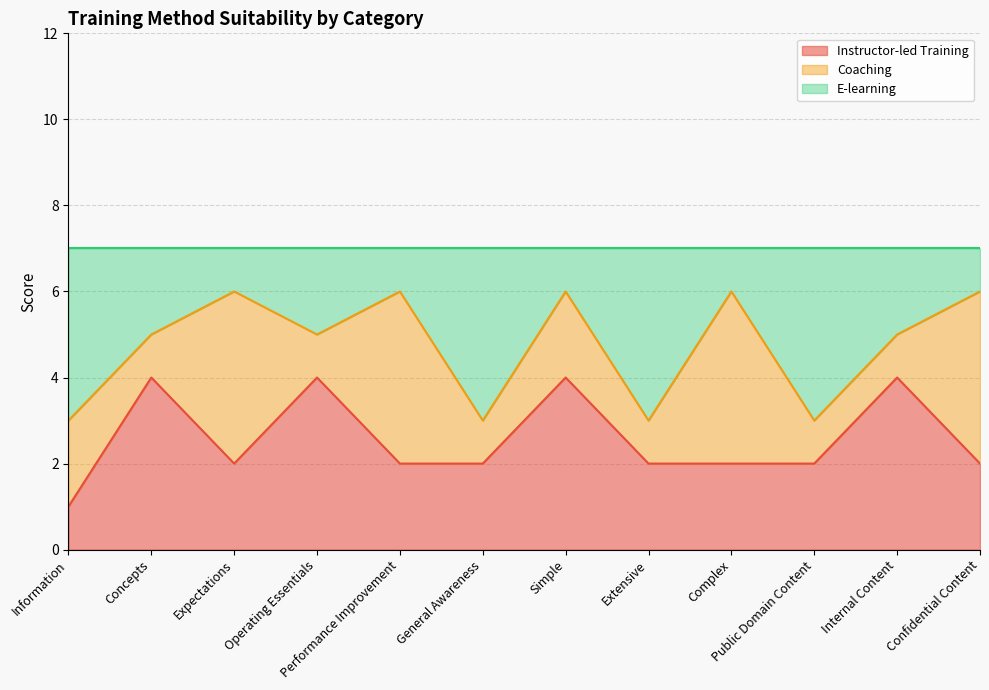

What is the highest value of the Instructor-led Training series?

4